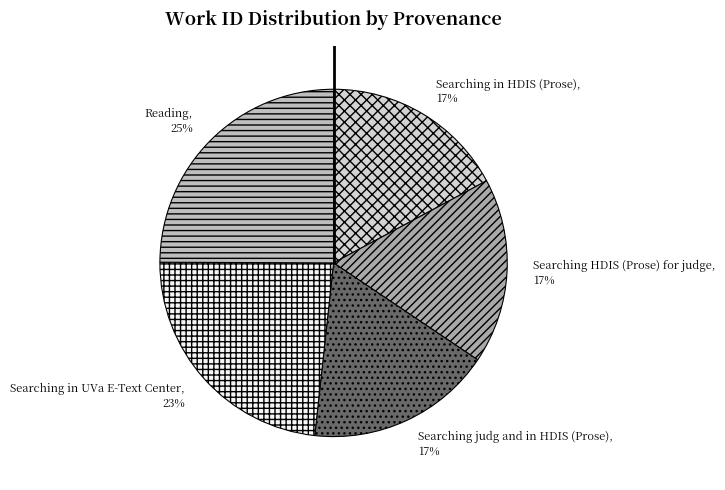

Which category has the biggest portion of the pie?

Reading